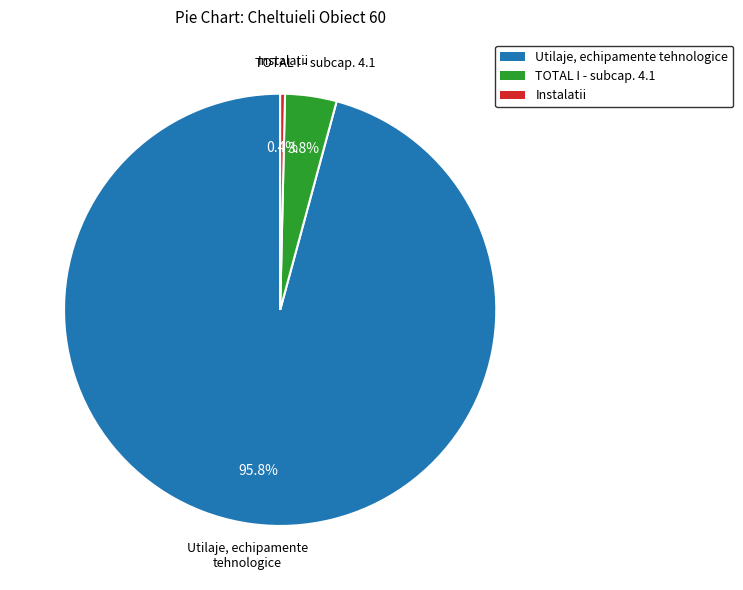

Rank the categories by value from lowest to highest.

Instalatii, TOTAL I - subcap. 4.1, Utilaje, echipamente tehnologice